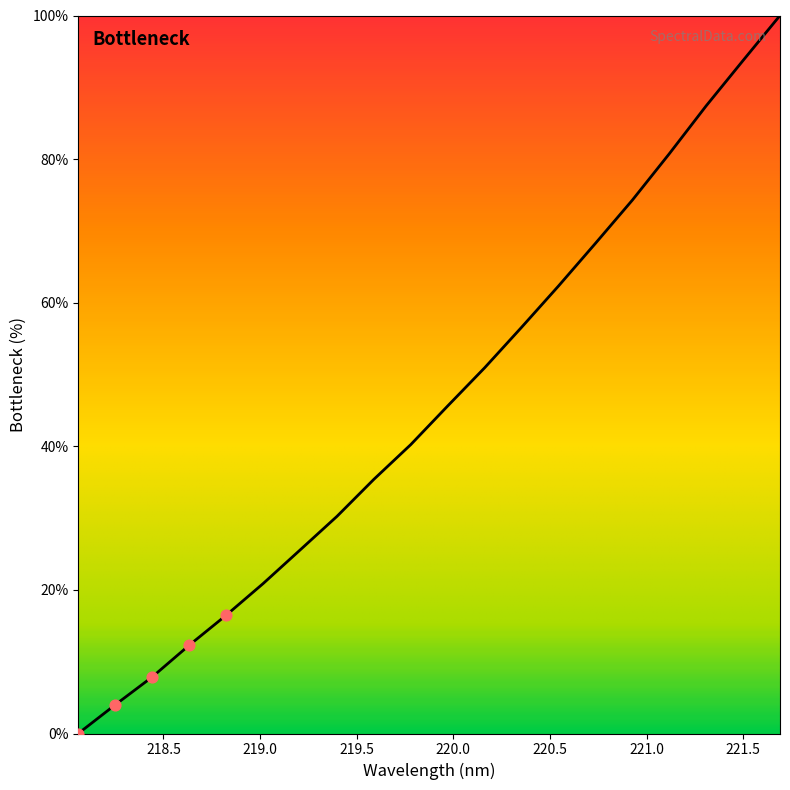

What is the greatest value displayed?

100.0